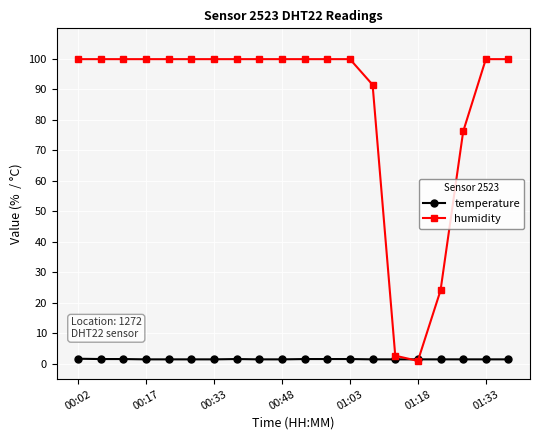

What is the value of the humidity point at the 19th from the left?

99.9